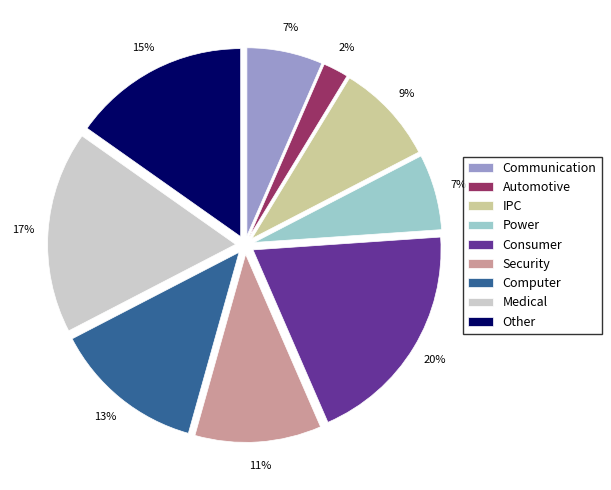

To the nearest percent, what portion does Computer represent?

13%